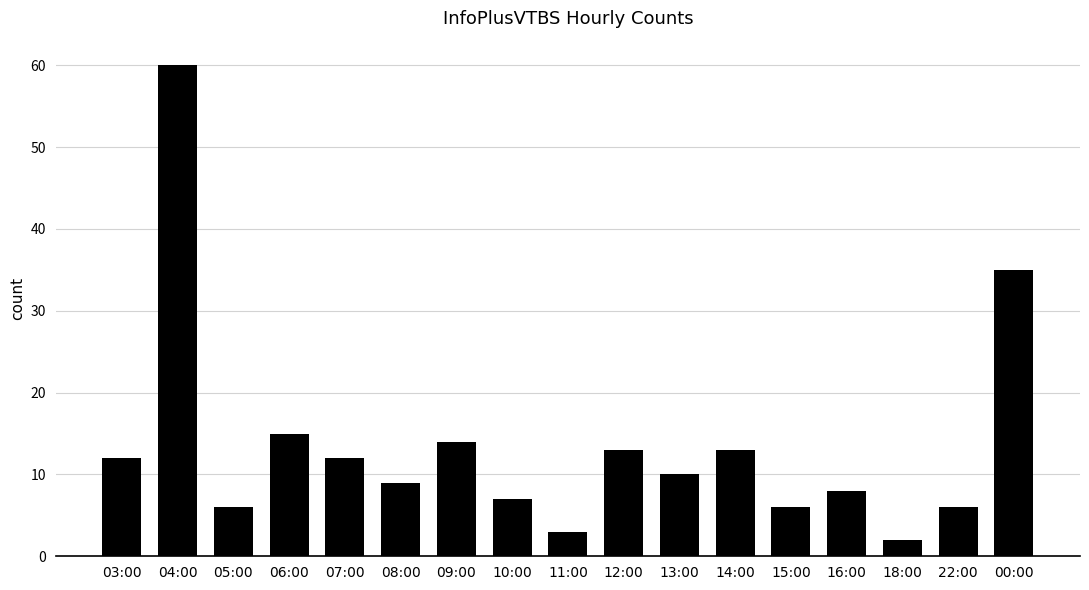

What is the average value?

14